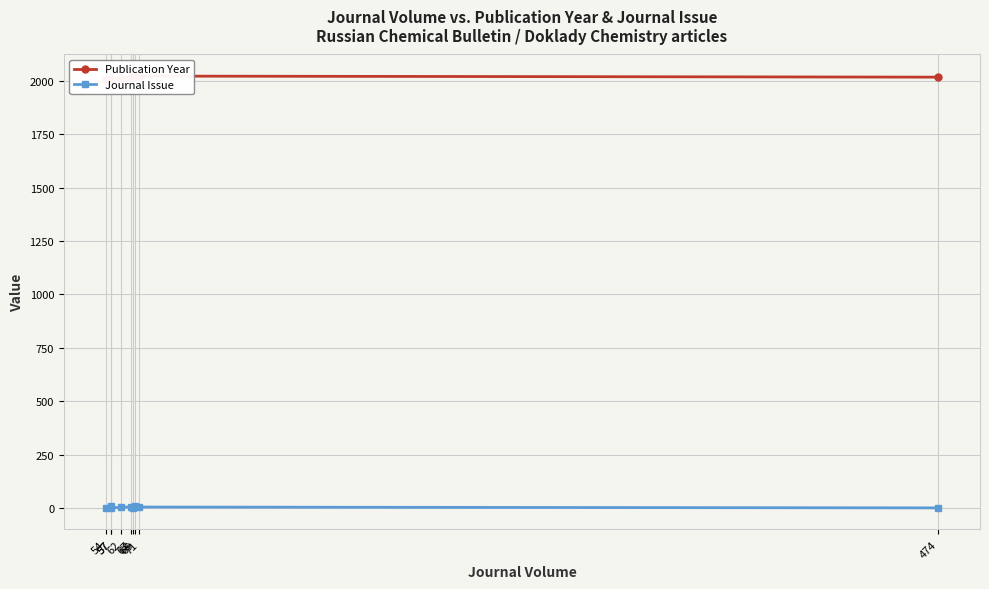

How many values in the Publication Year series exceed 2017?

4